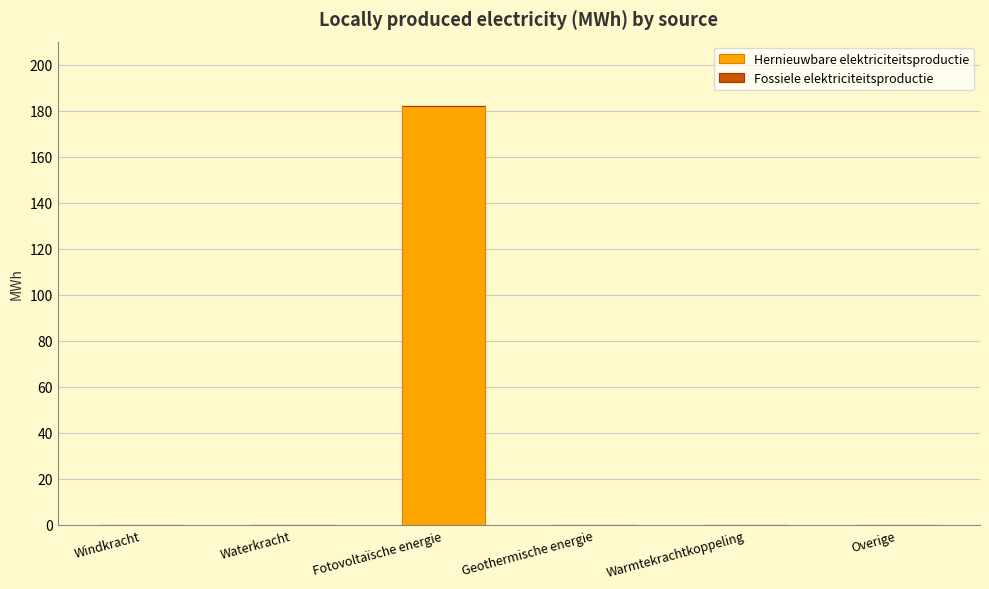

Are the bars grouped side by side (vs. stacked)?

No